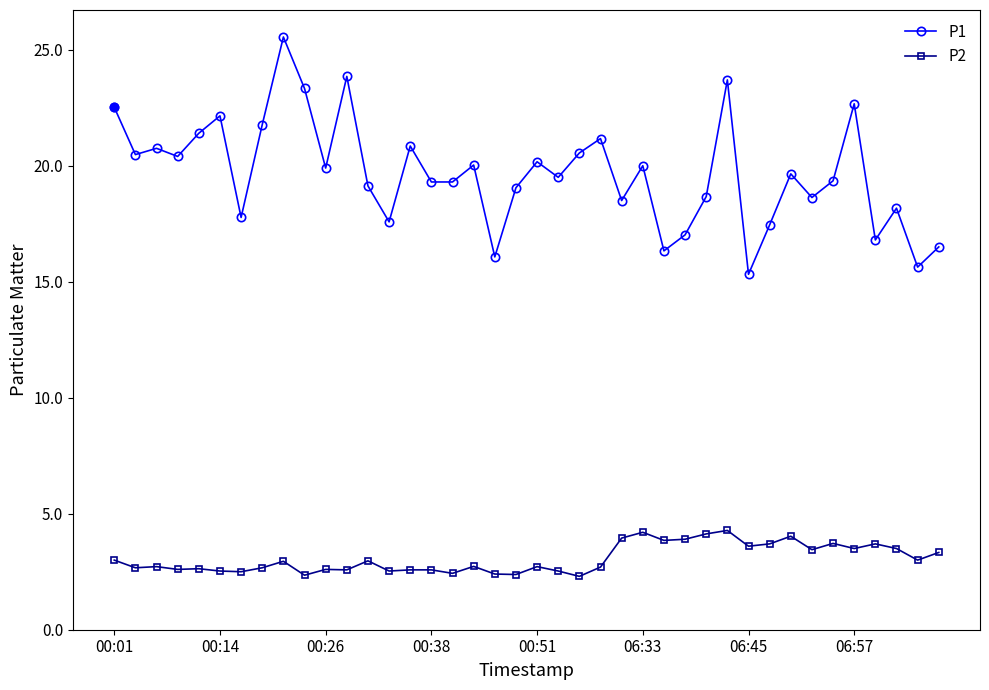

Does the chart have visible grid lines?

No